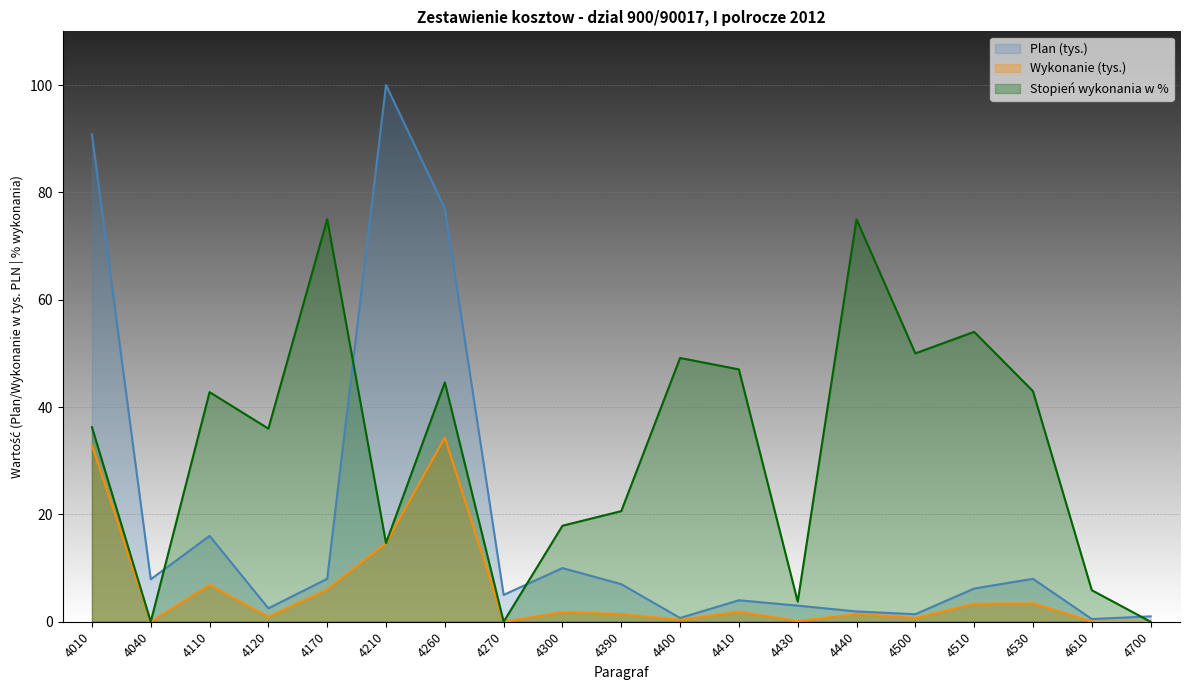

At which category is the sum across all series the highest?

4010